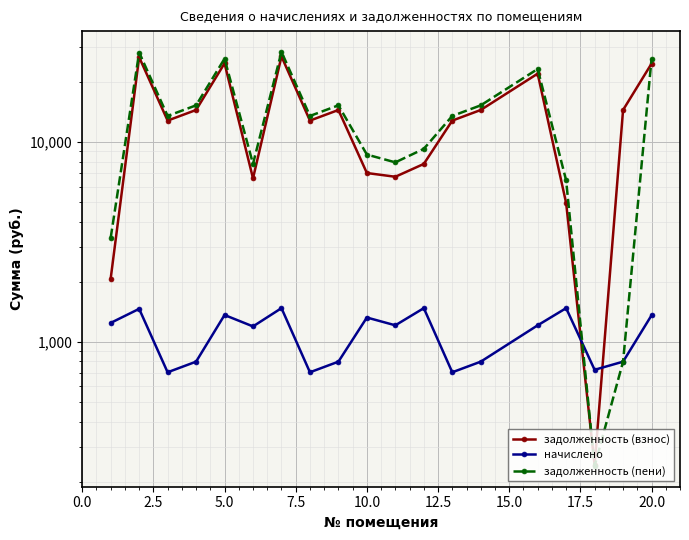

How many times do задолженность (взнос) and задолженность (пени) cross each other?

2